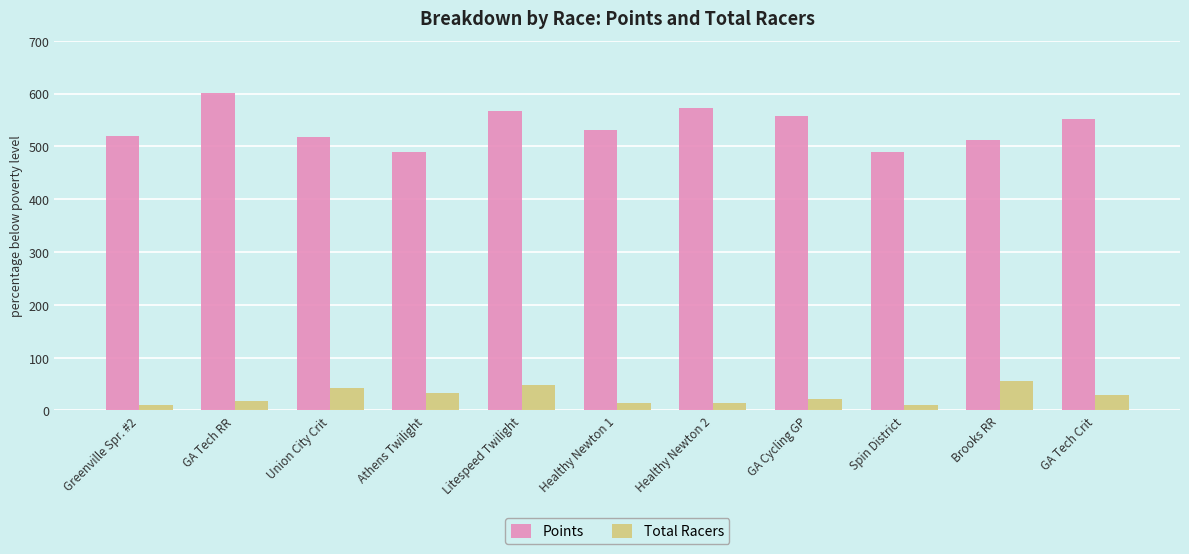

At Healthy Newton 2, list the series in order from smallest to largest.

Total Racers, Points